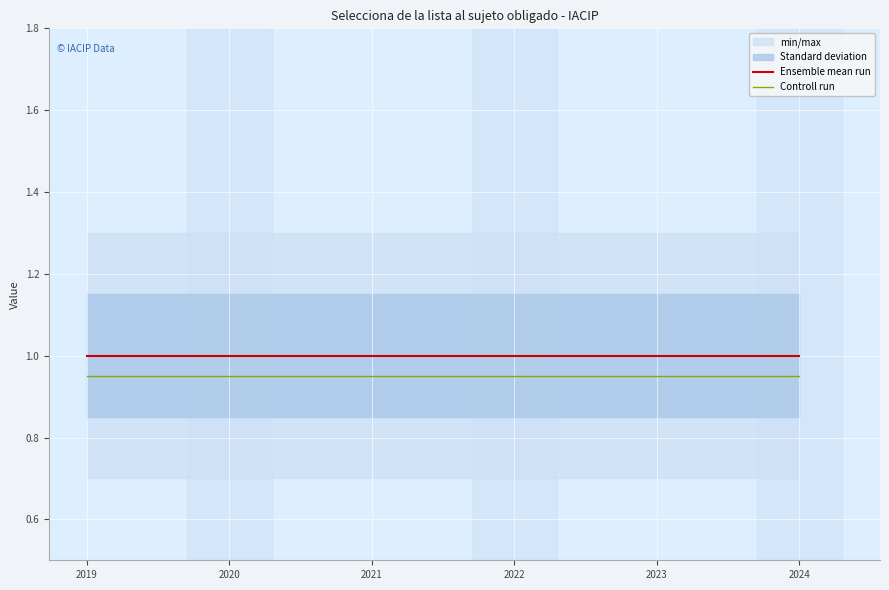

Is this an area chart (filled region under the line)?

No